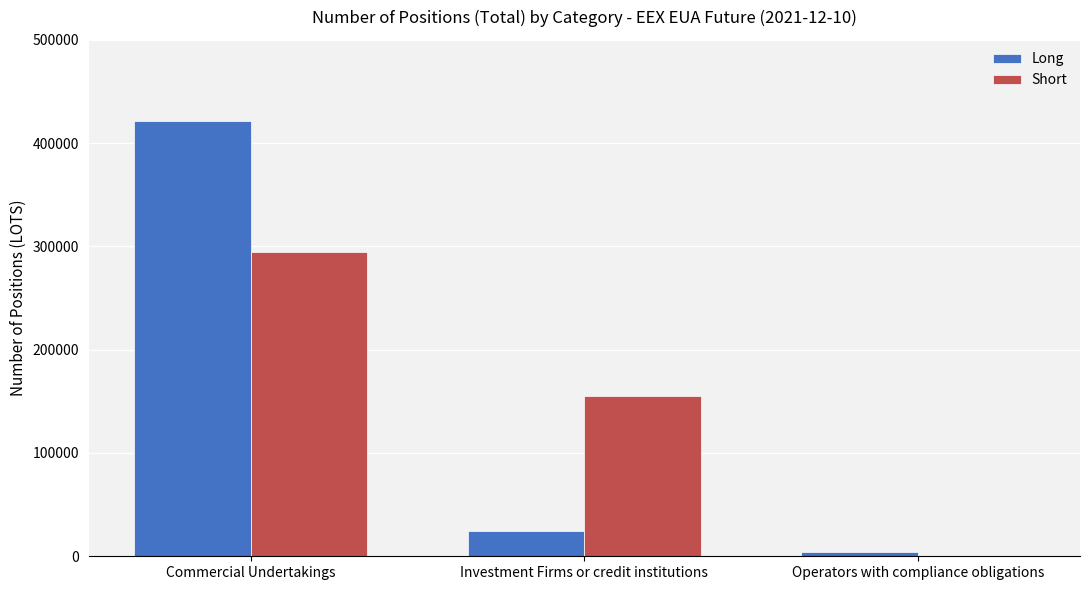

Which series changed the most between Investment Firms or credit institutions and Operators with compliance obligations?

Short